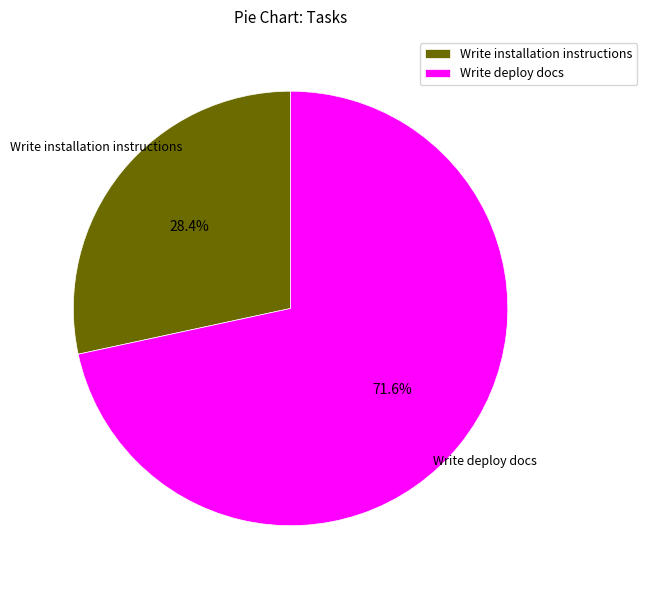

How many slices are in this pie chart?

2